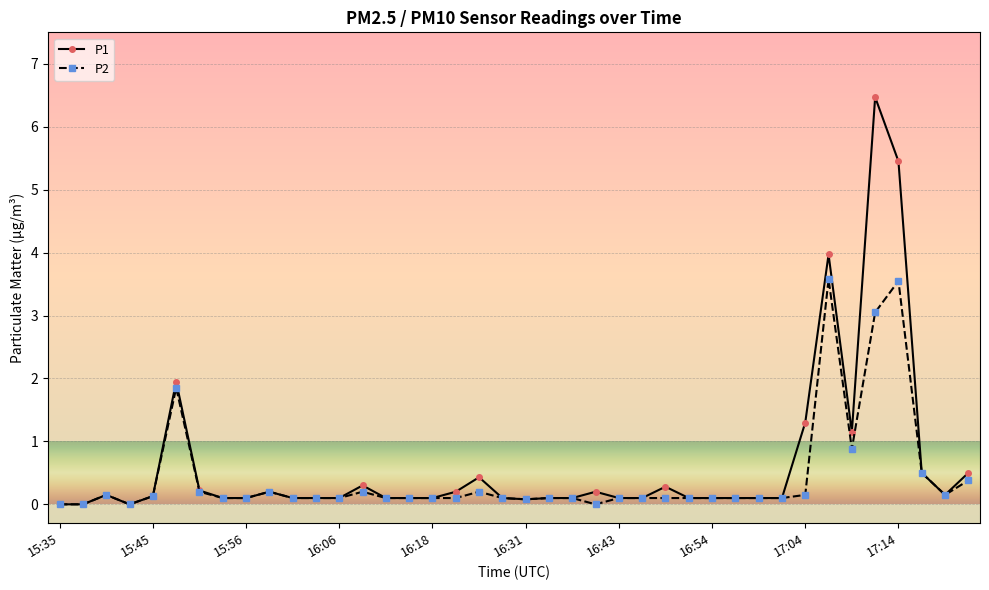

Which series has the widest spread of values?

P1